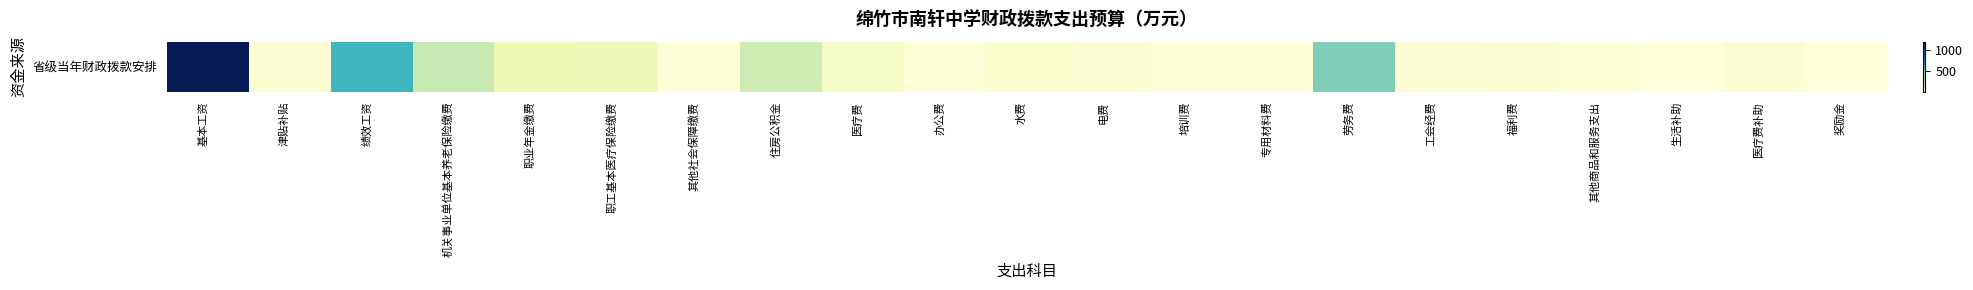

The value at 机关事业单位基本养老保险缴费 is 292.0. True or false?

True